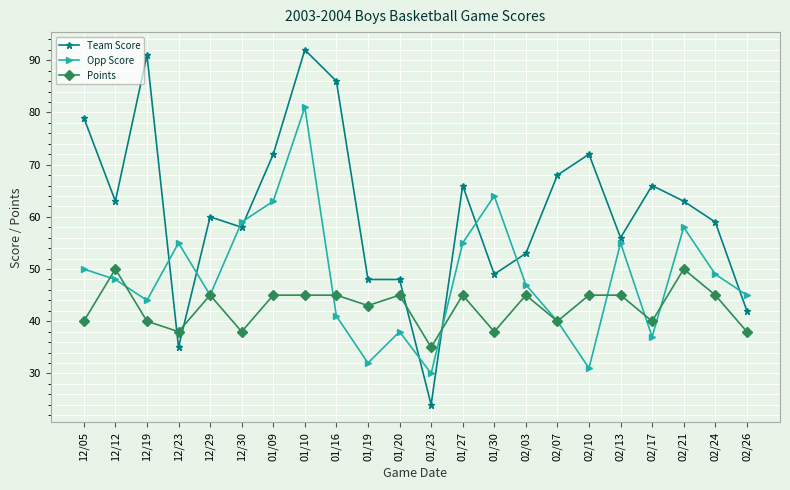

Which series has the largest total across all categories?

Team Score